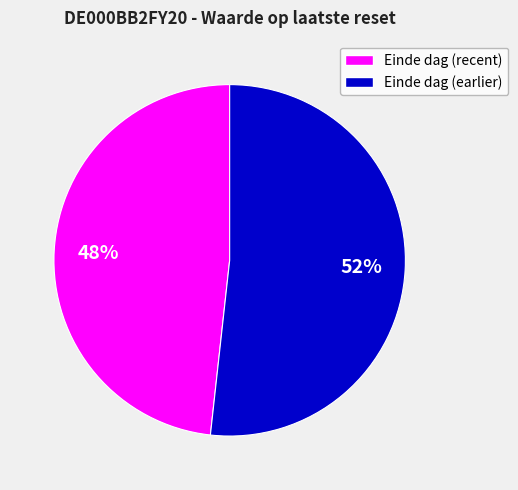

To the nearest percent, what is the average slice percentage?

50%